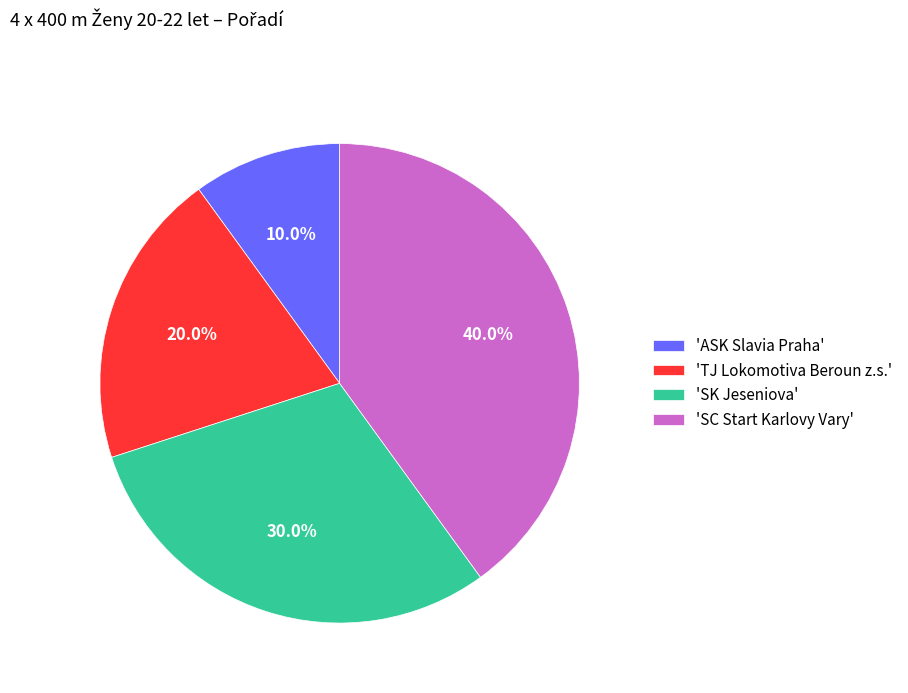

Count the number of slices in the pie.

4